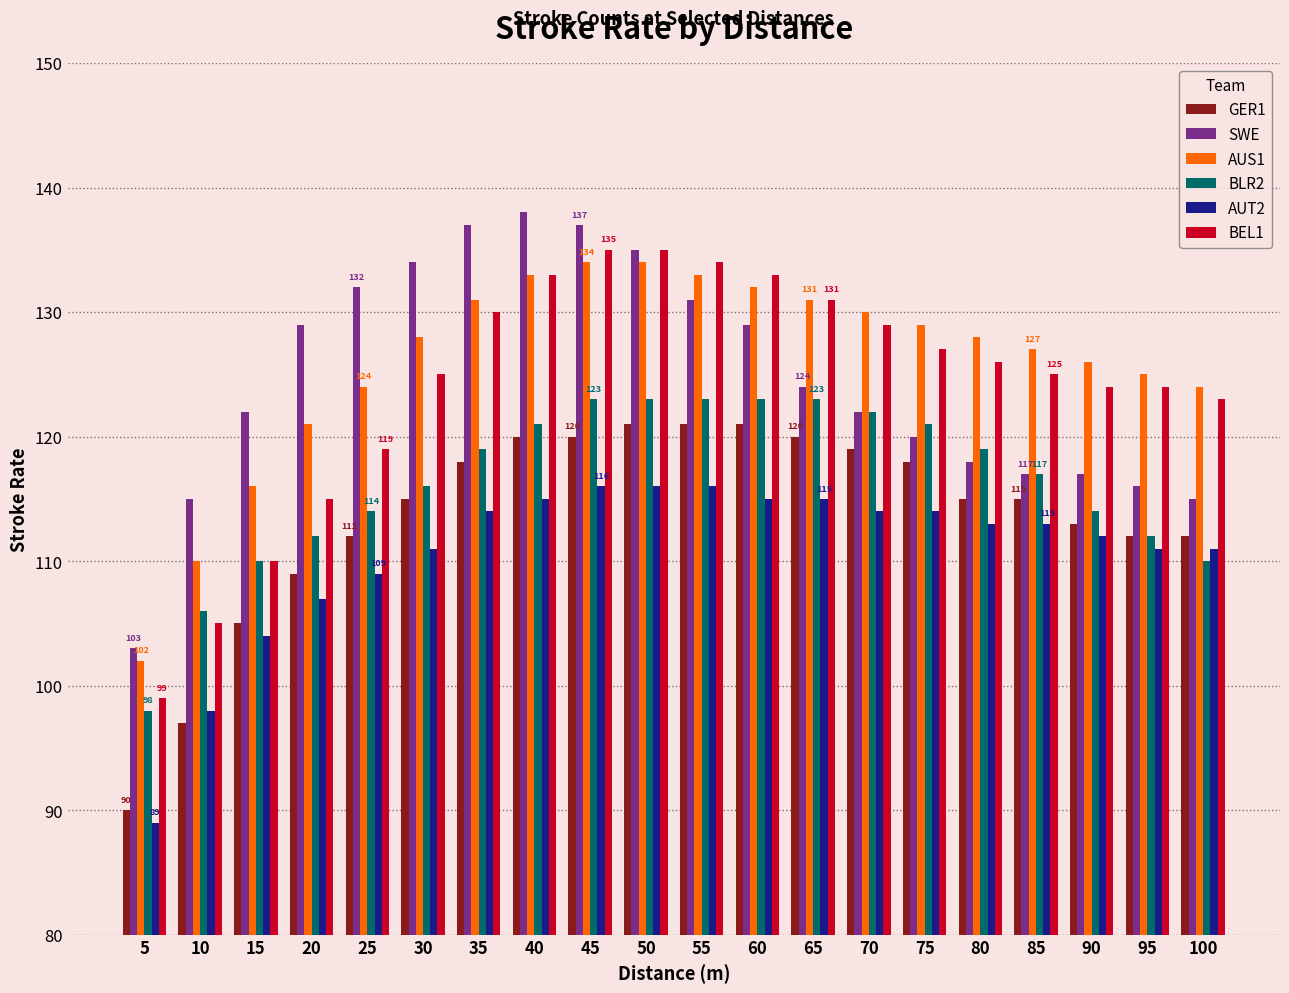

What is the difference between the AUS1 values at 95 and 15?

9